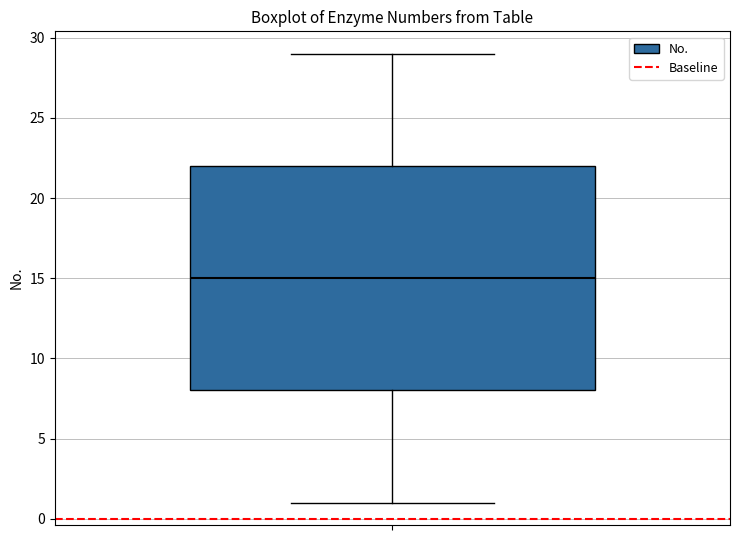

Transcribe this box plot: give where the median line is, the range the box spans, and where the two whiskers end, as read against the y-axis. The values are not printed on the chart, so give them approximately, as read against the axis.

median 15, box 8 to 22, whiskers 1 to 29